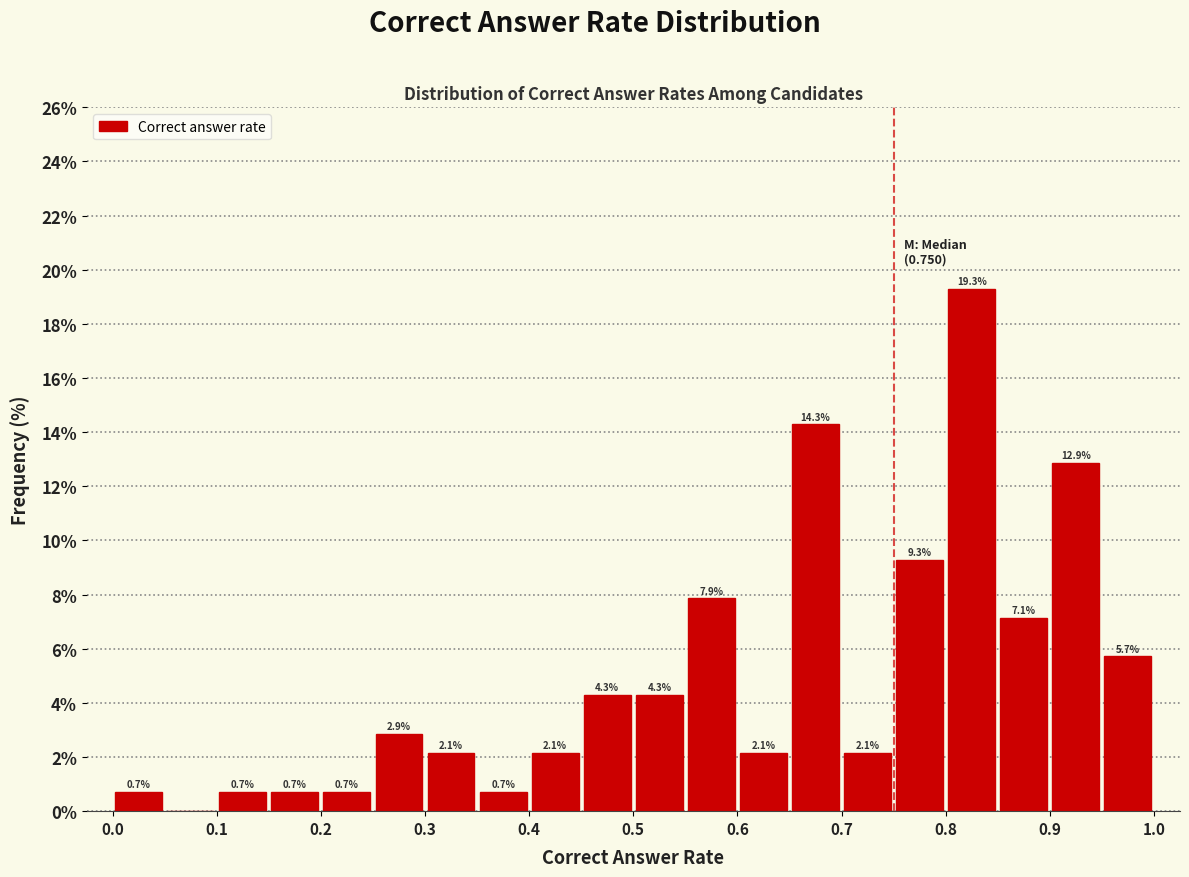

Over which range of the x-axis is the bar tallest?

0.80 to 0.85